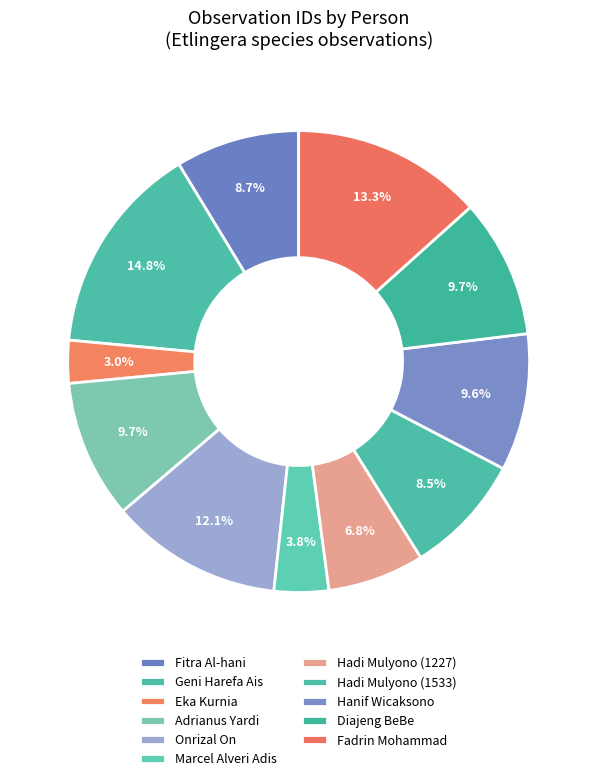

To the nearest percent, what is the combined percentage of Geni Harefa Ais and Fitra Al-hani?

24%